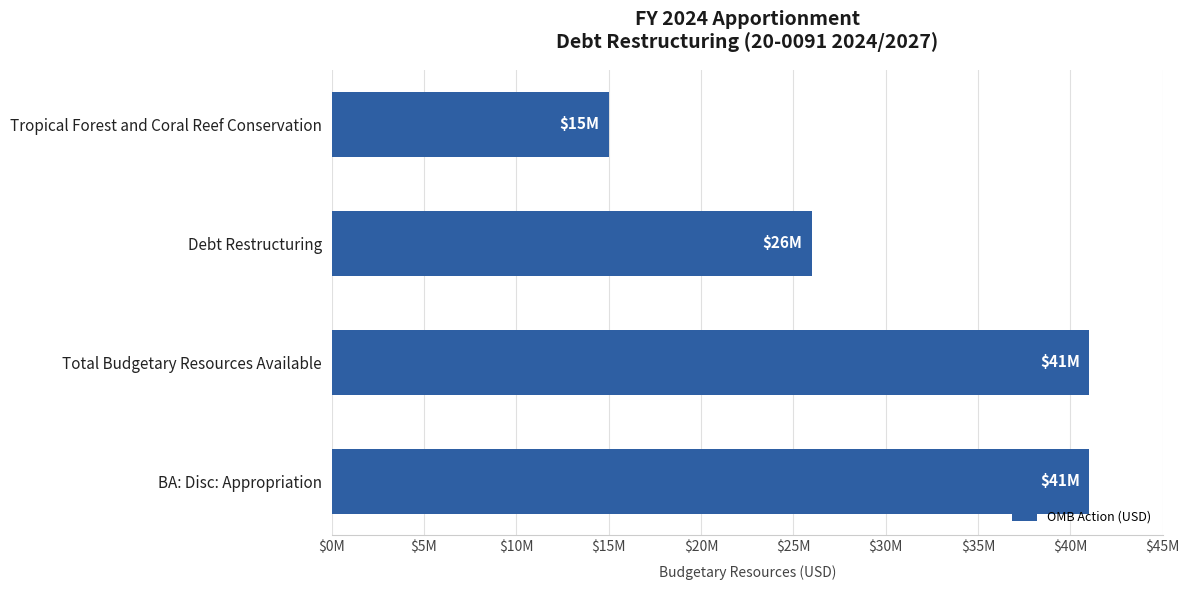

Does the chart contain any negative values?

No